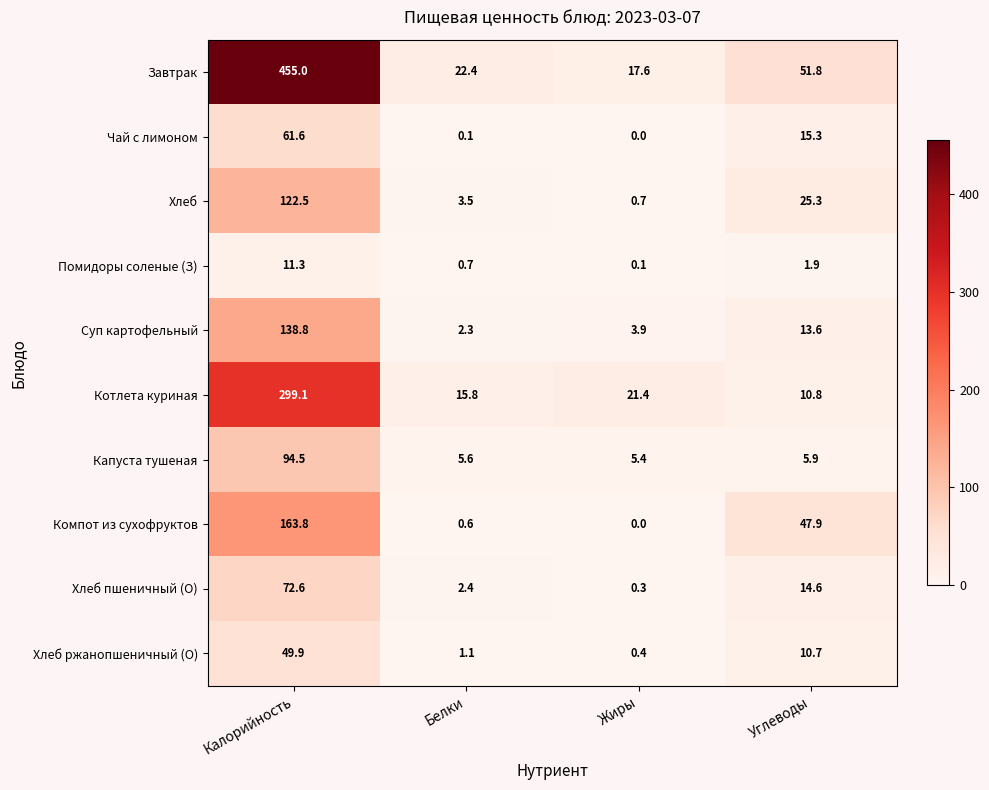

Which series has the widest spread of values?

Завтрак